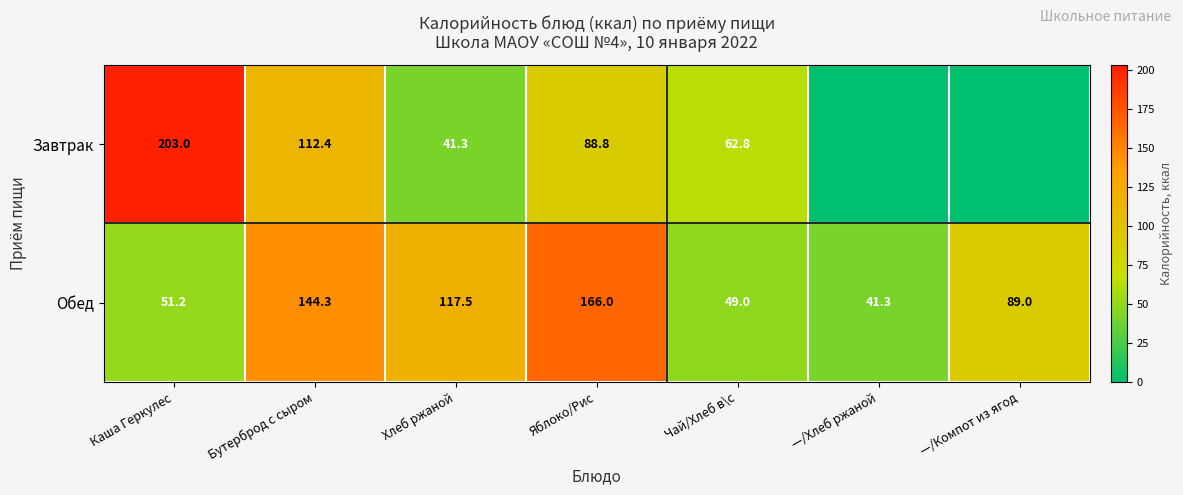

Between Каша Геркулес and Хлеб ржаной, which series saw the biggest shift?

Завтрак